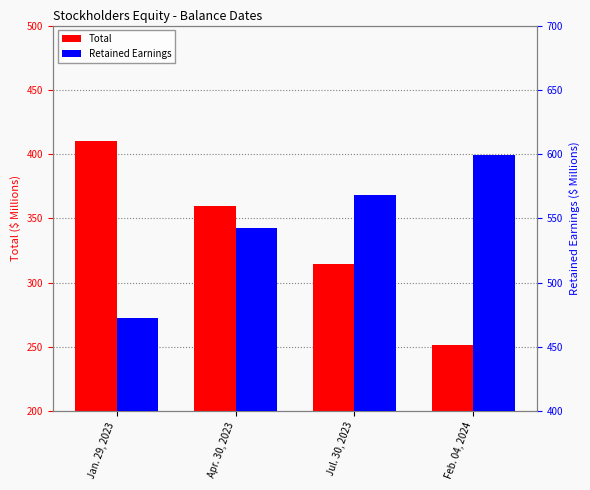

What is the sum of the Retained Earnings values at Jul. 30, 2023 and Apr. 30, 2023?

1110.7